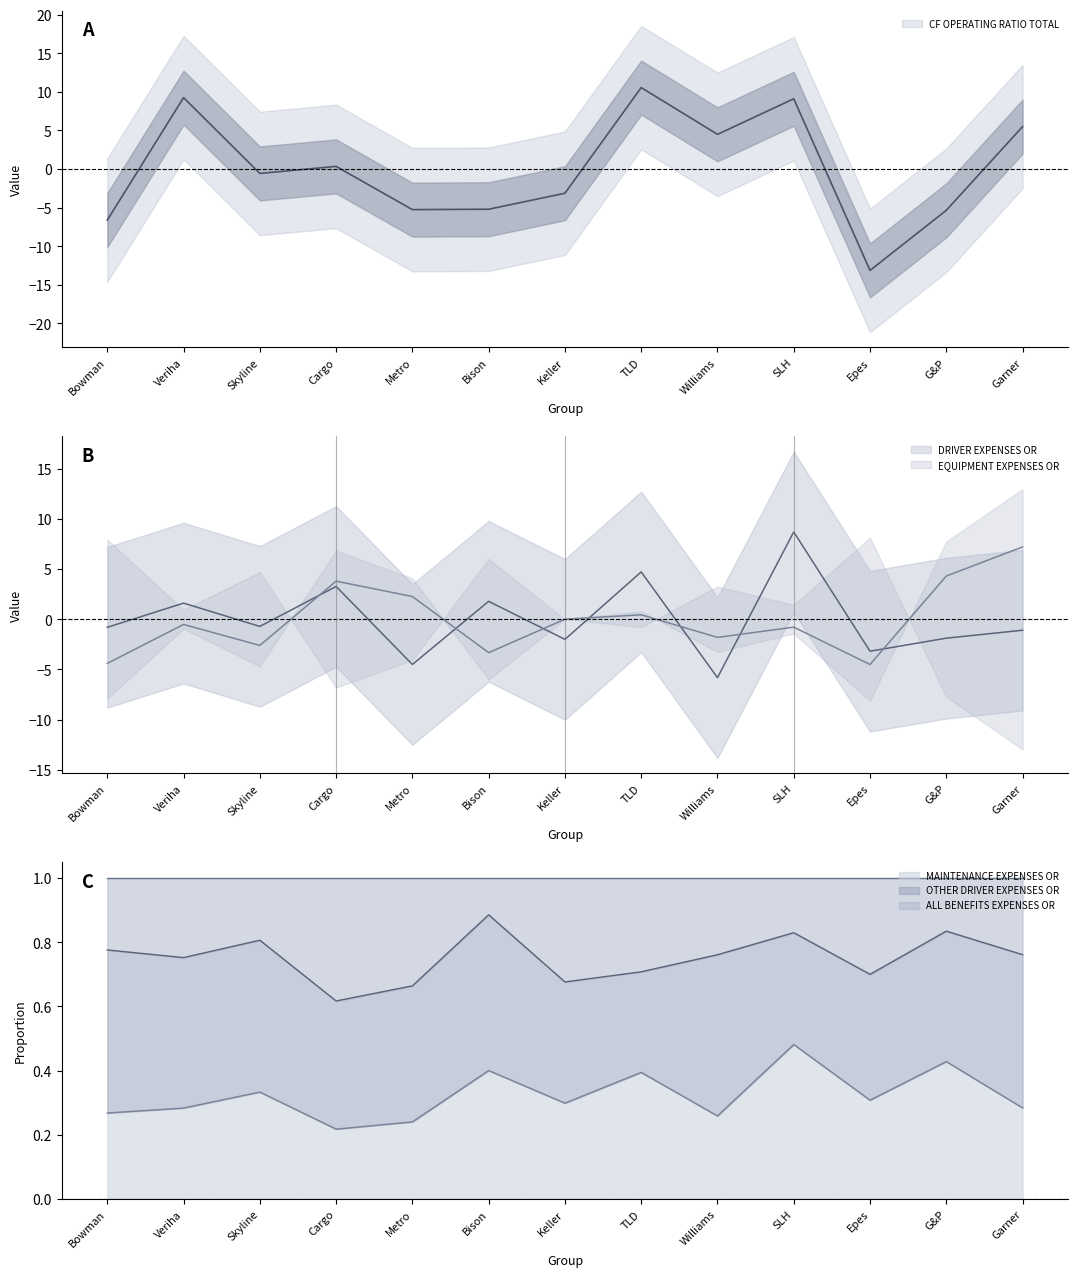

Between Metro and Williams, which series saw the biggest shift?

CF OPERATING RATIO TOTAL